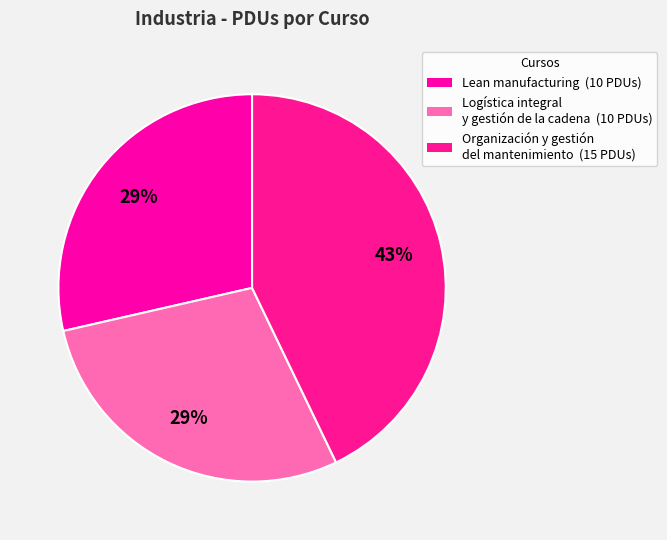

Is there any slice that represents more than half of the pie?

No